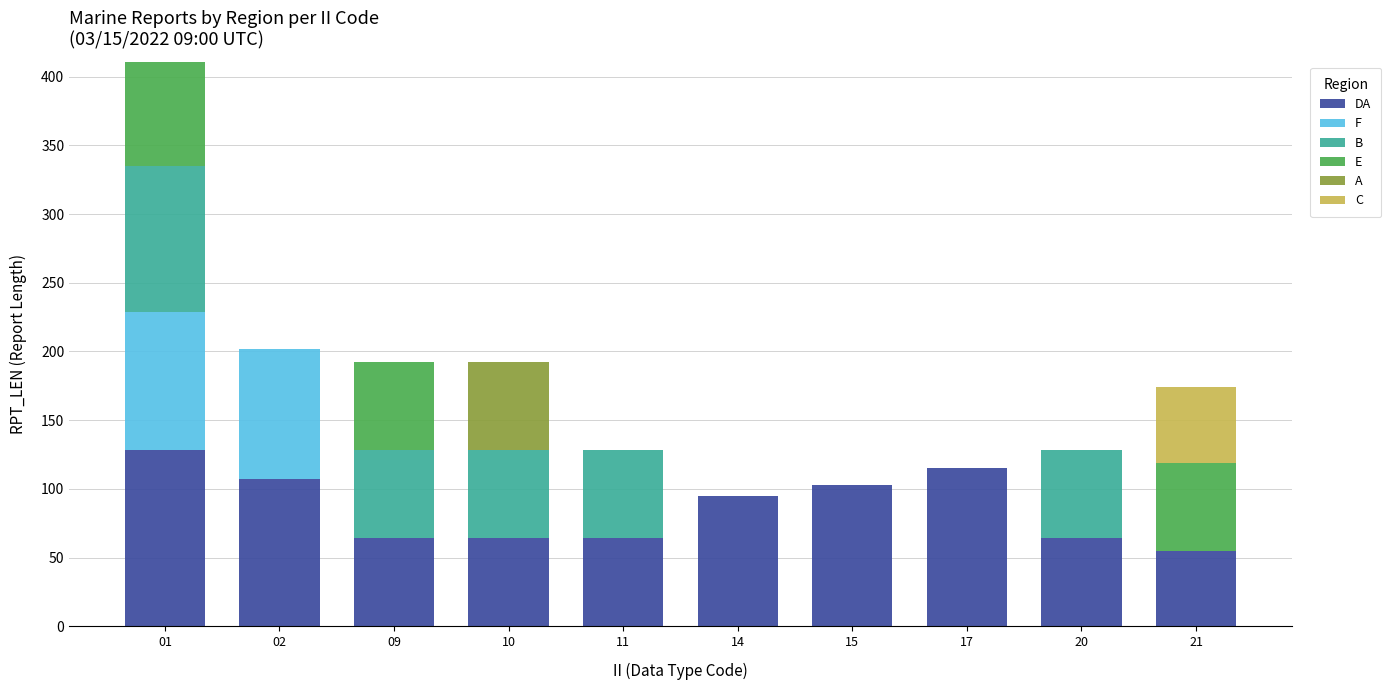

At how many categories does at least one series exceed 44?

10